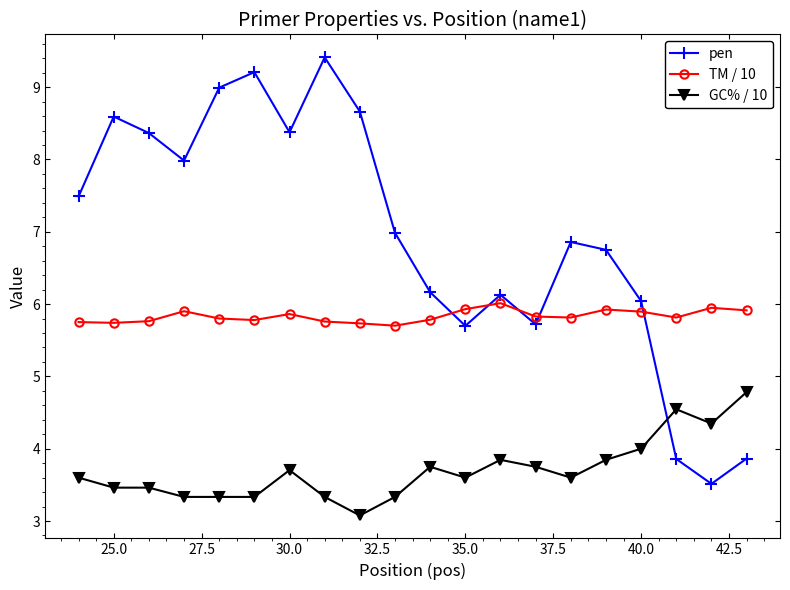

What is the value of the GC% / 10 point at the 9th from the left?

3.1